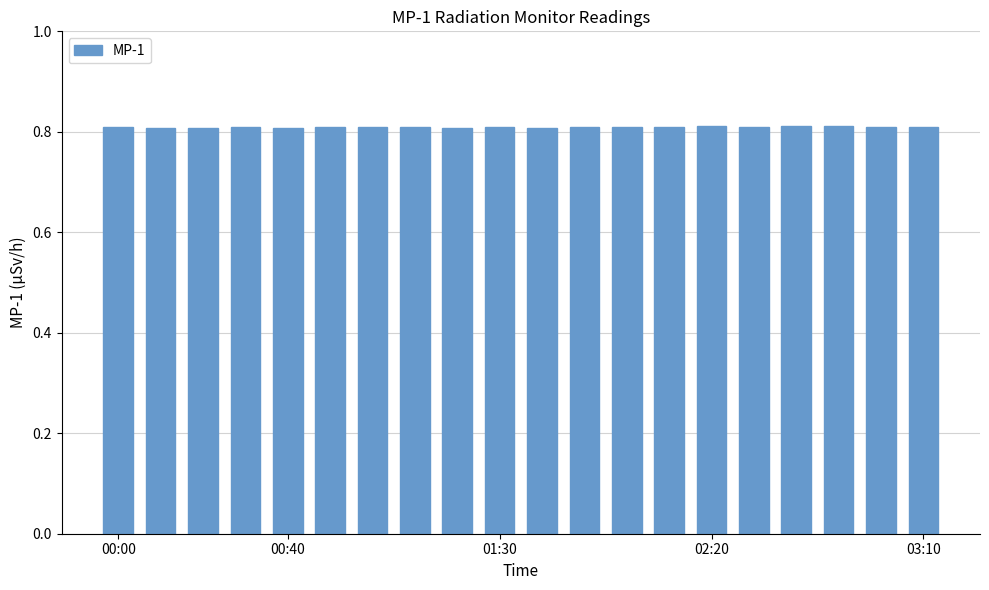

What is the sum of all values?

16.2